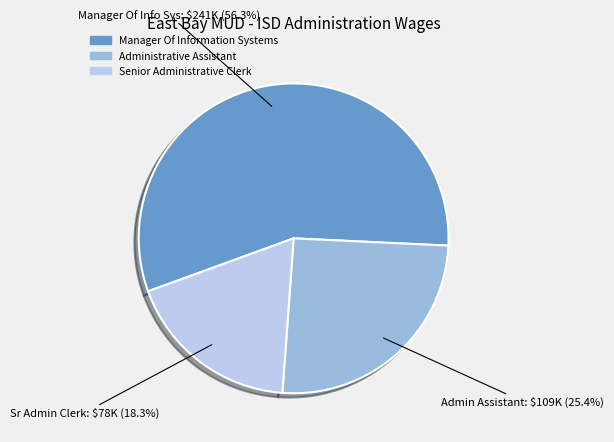

How many segments does this pie chart have?

3